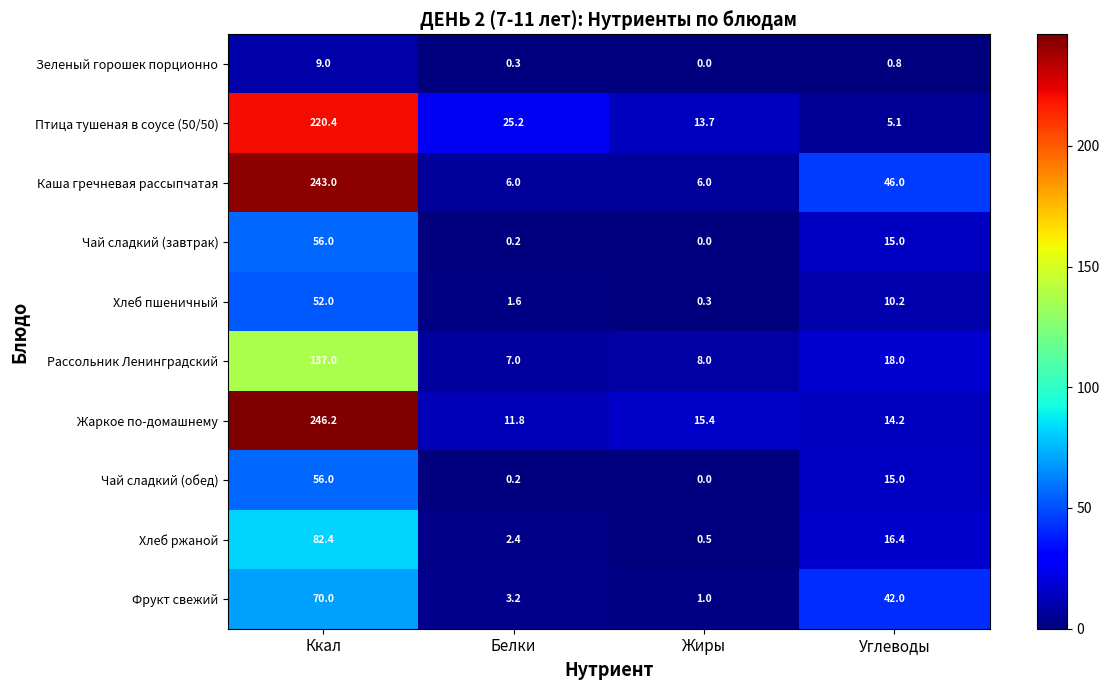

Which series has the largest range (max minus min)?

Каша гречневая рассыпчатая